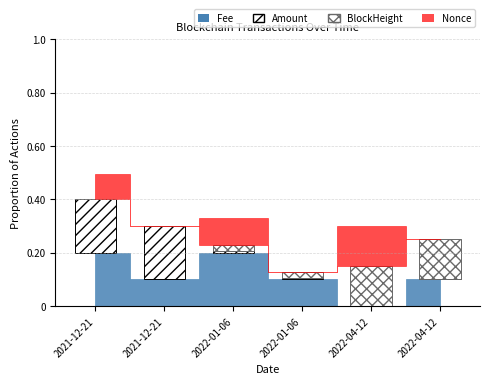

What is the difference between the maximum and second lowest values in the BlockHeight series?

0.1